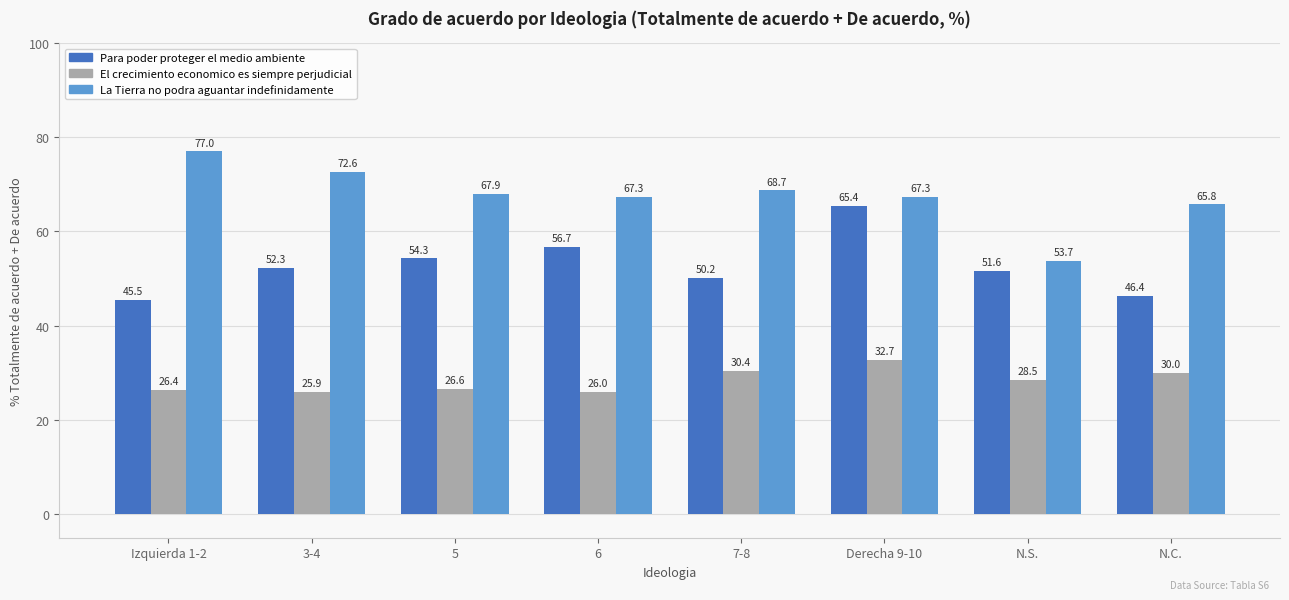

What is the sum of the Para poder proteger el medio ambiente values at N.S. and Izquierda 1-2?

97.1